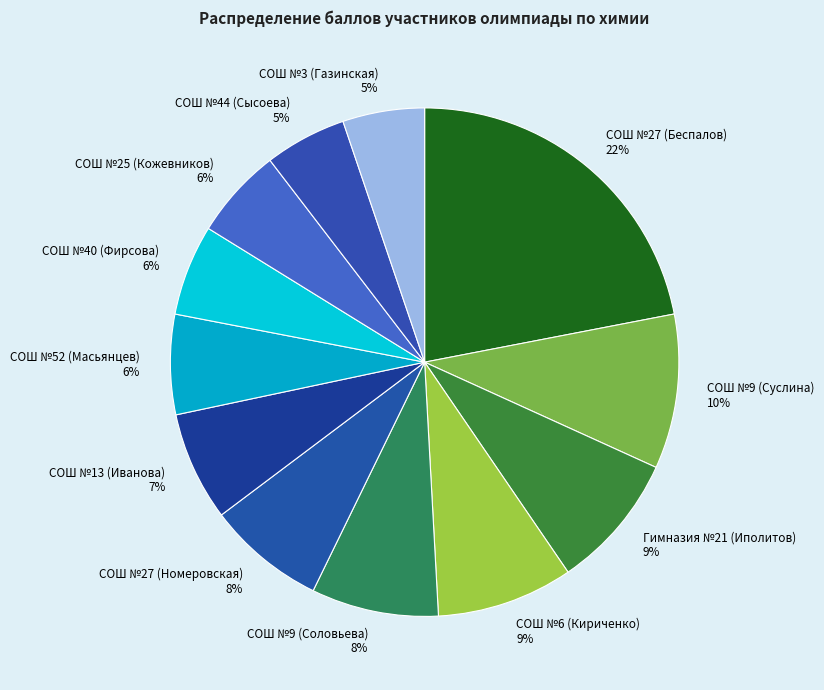

The СОШ №52 (Масьянцев) slice represents 6% of the pie. True or false?

True